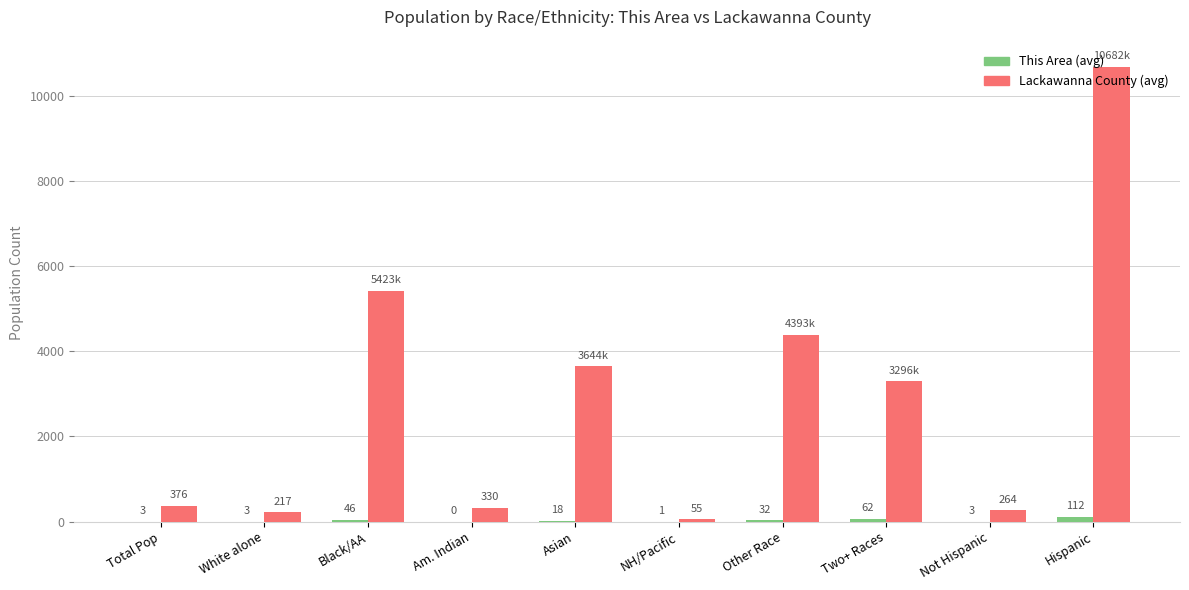

Between Black/AA and Other Race, which series saw the biggest shift?

Lackawanna County (avg)